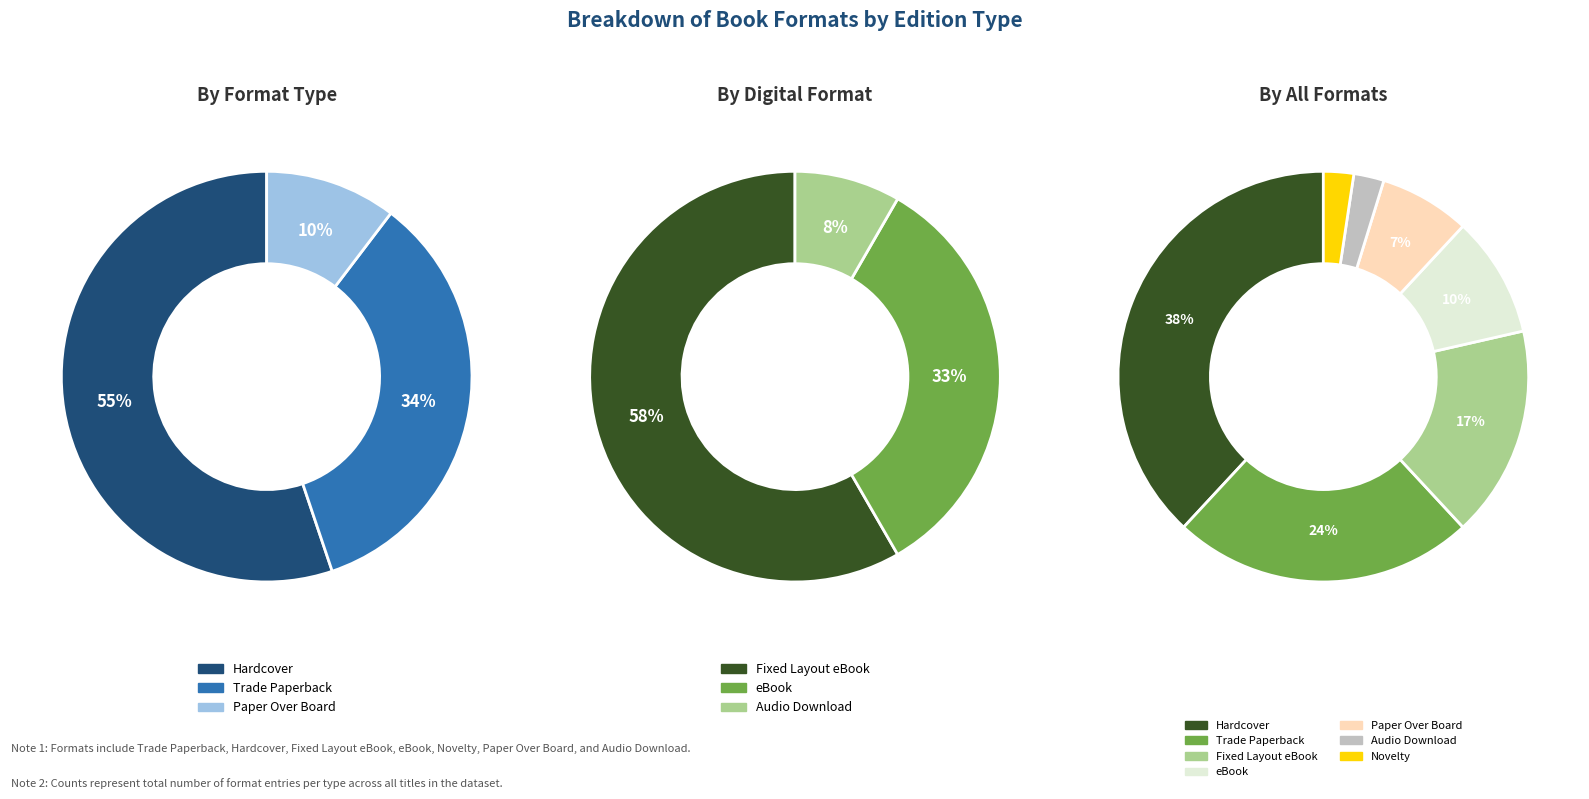

The Fixed Layout eBook slice represents 17% of the pie. True or false?

True